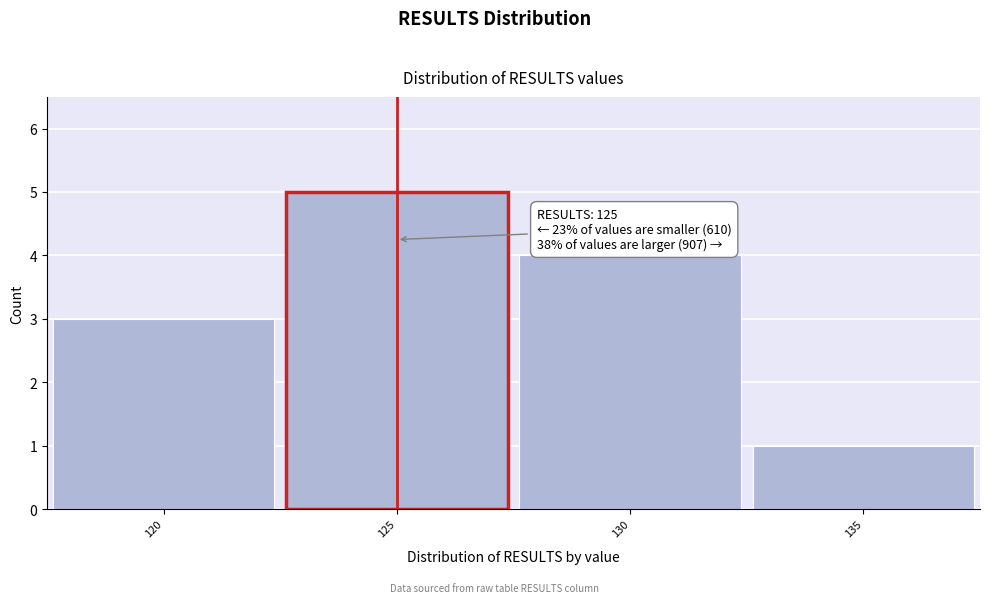

Which range on the x-axis has the tallest bar?

122.5 to 127.5